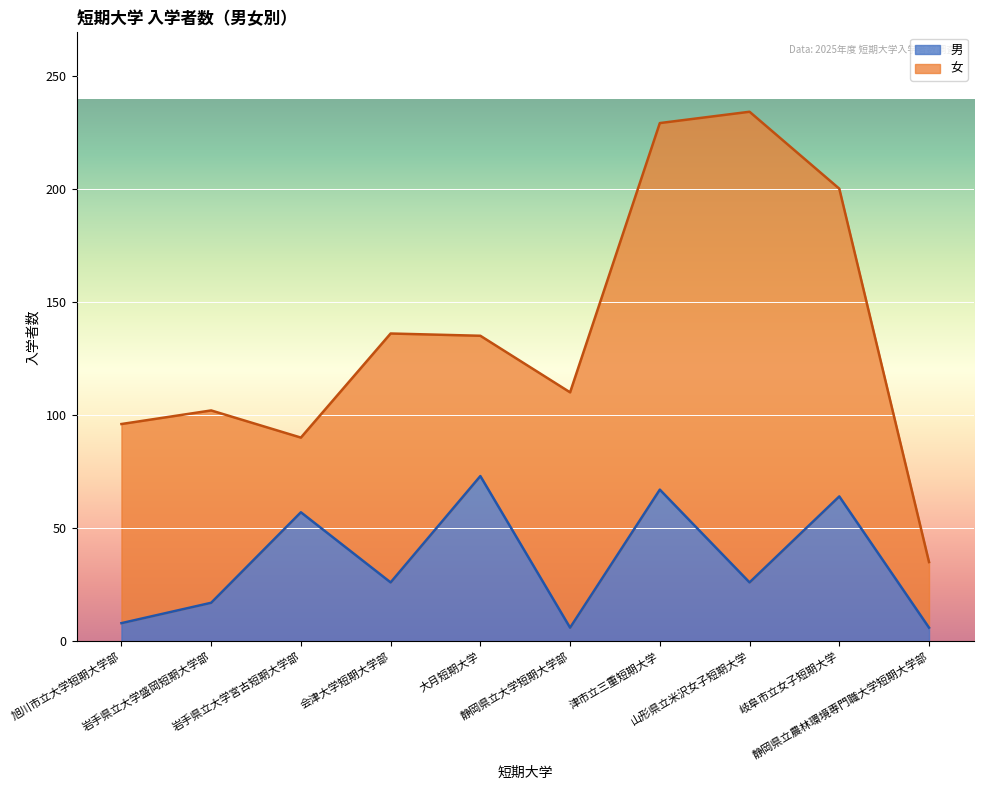

What is the ratio of the value at 津市立三重短期大学 to the value at 岩手県立大学盛岡短期大学部?

3.9